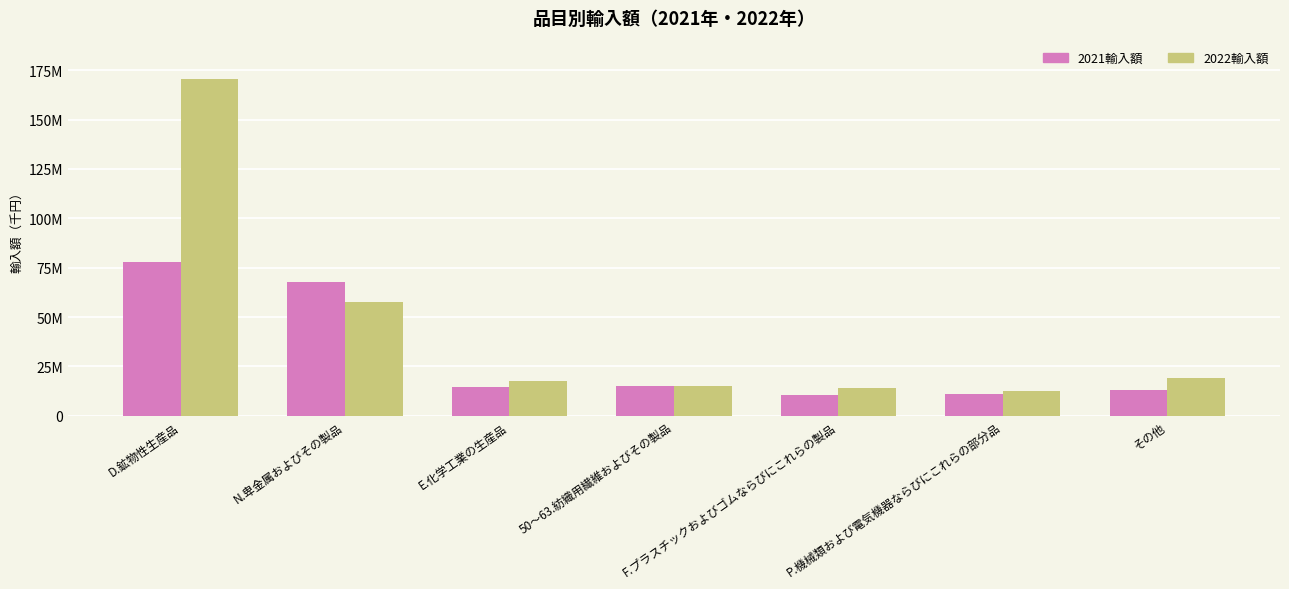

Which label corresponds to the smallest value in the chart?

F.プラスチックおよびゴムならびにこれらの製品